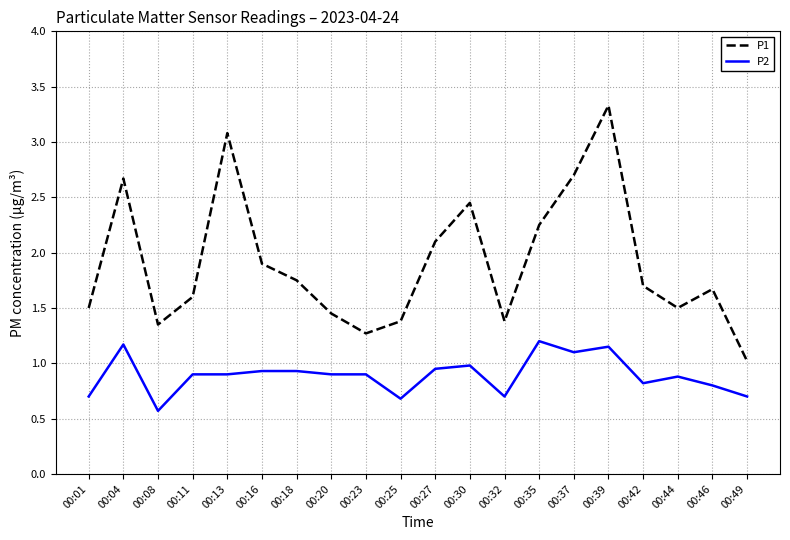

Is the value of P1 at 00:18 greater than the value of P2 at 00:42?

Yes